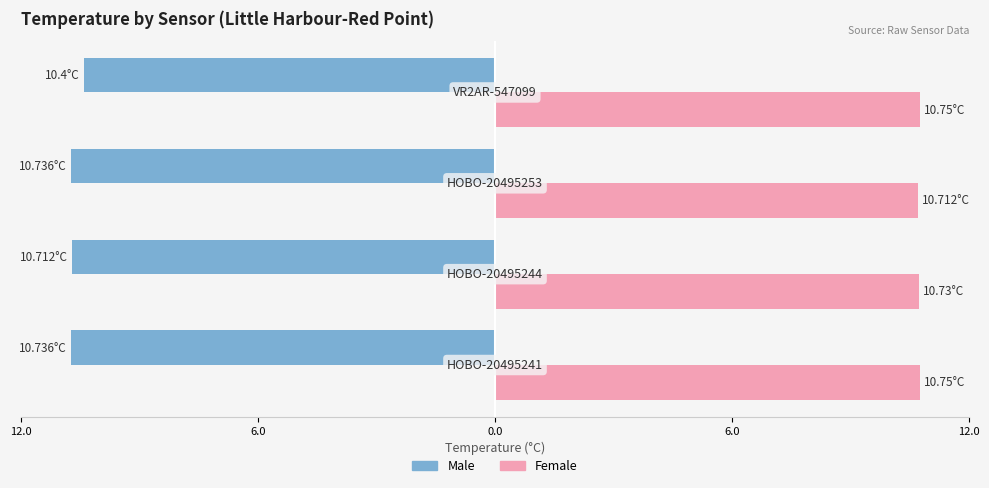

What are all the series names shown in the legend?

Male, Female